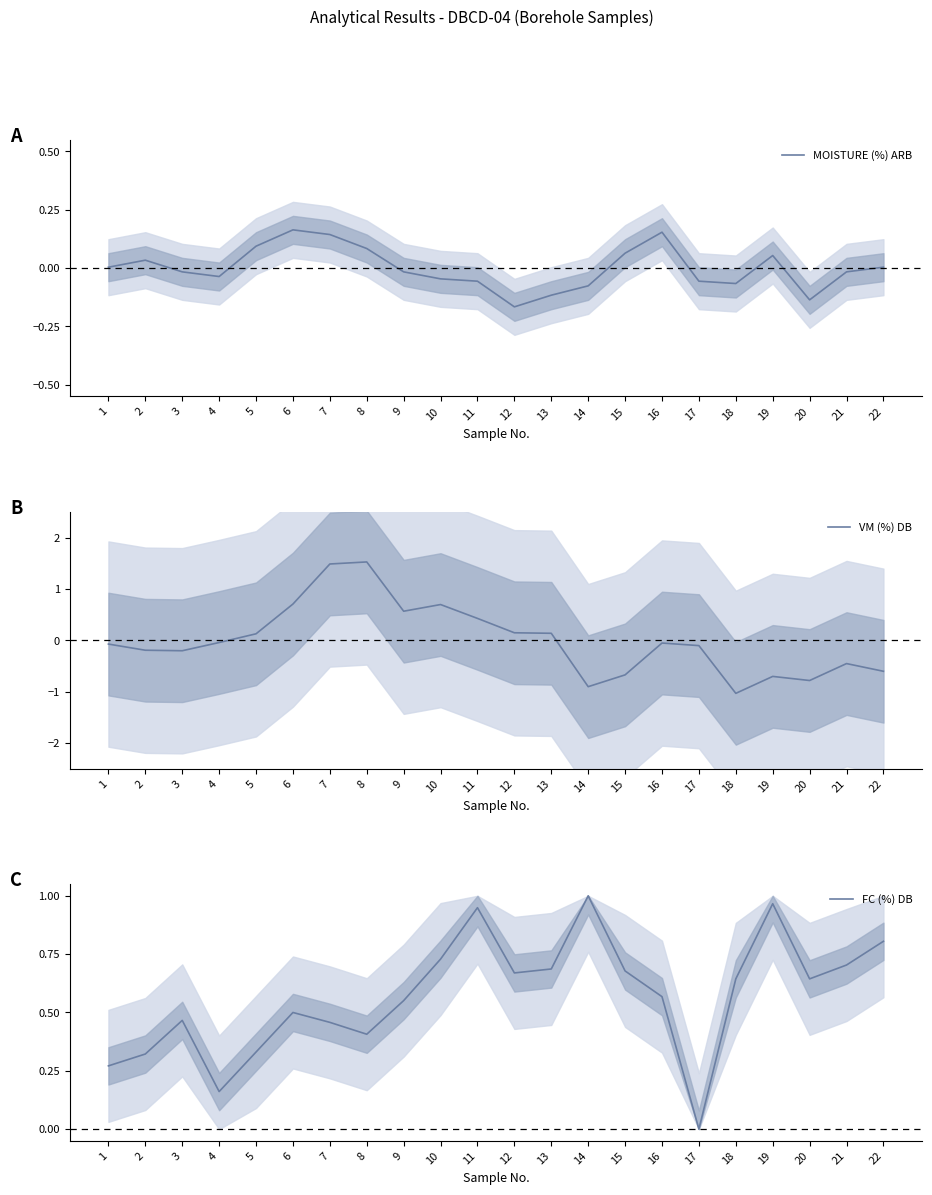

What is the average value of the FC (%) DB series?

0.6